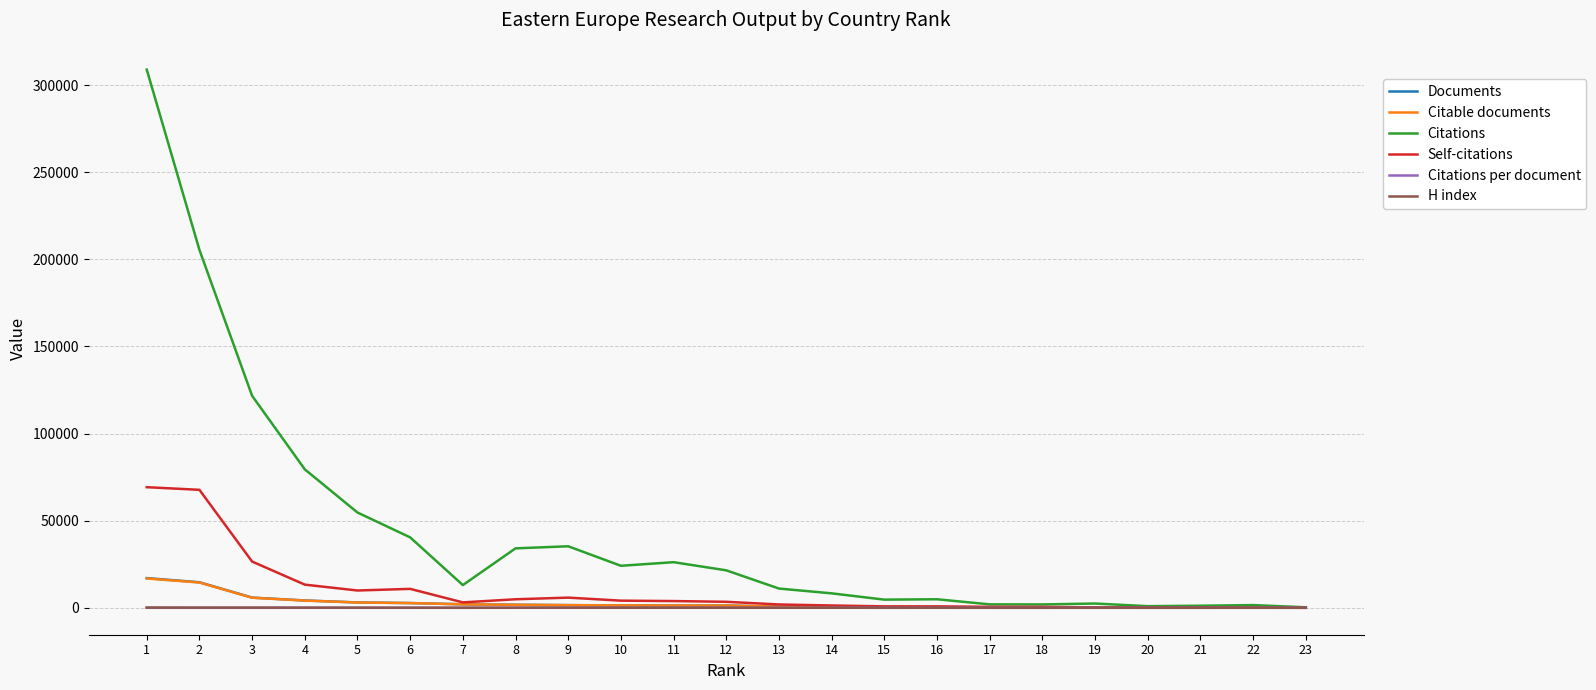

At how many categories does at least one series exceed 172449?

2